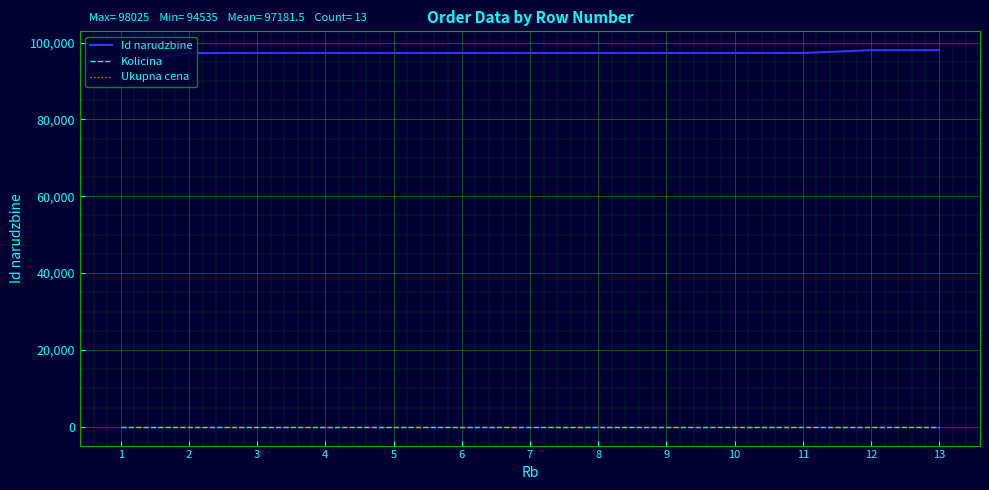

True or false: Id narudzbine and Ukupna cena cross at least once.

False